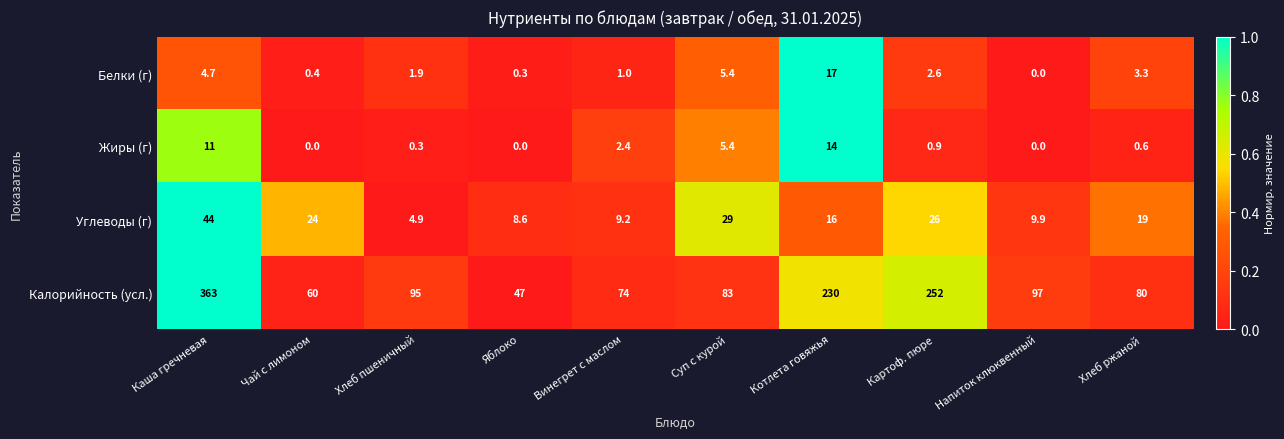

What is the difference between the maximum and second lowest values in the Углеводы (г) series?

35.4